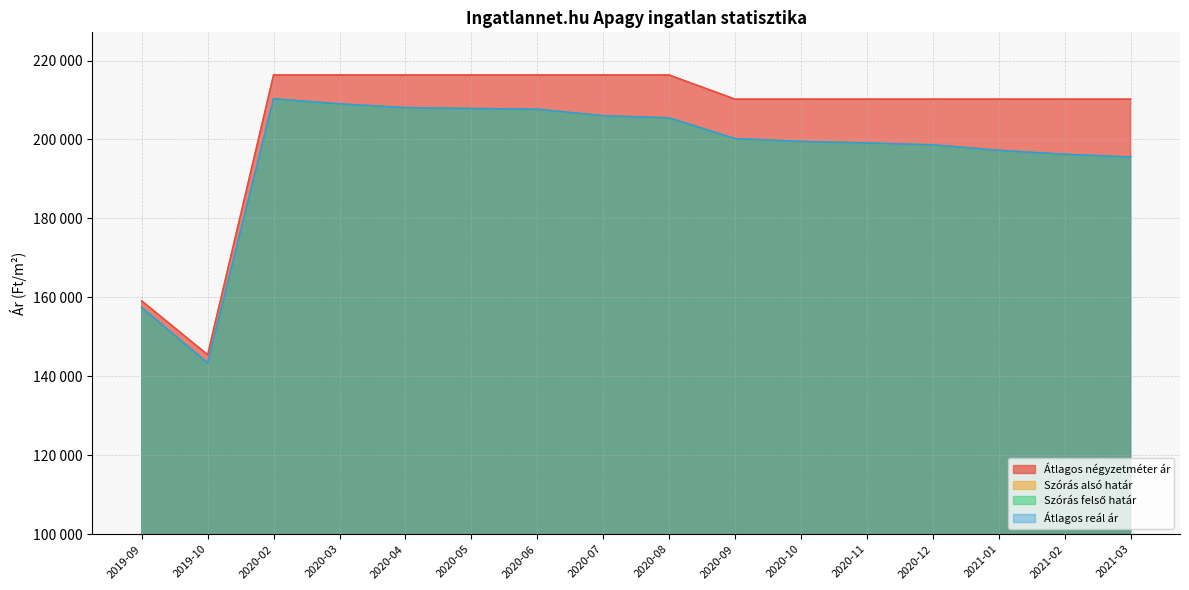

What is the label of the 2nd point from the right?

2021-02